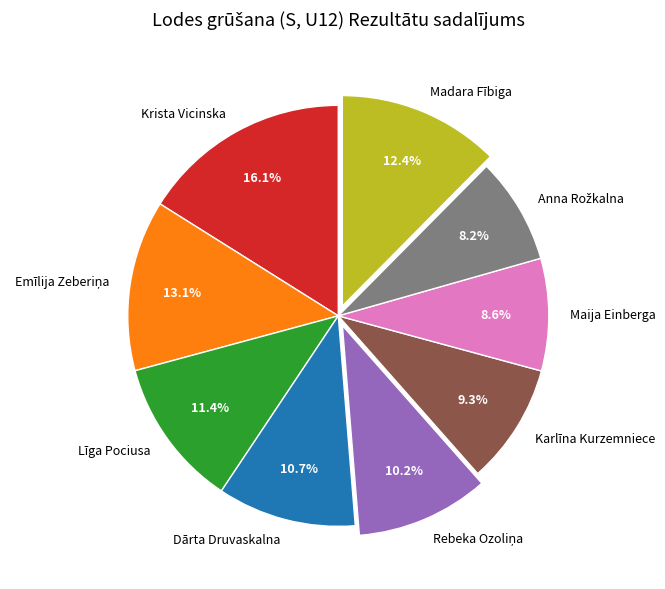

Count the number of slices in the pie.

9